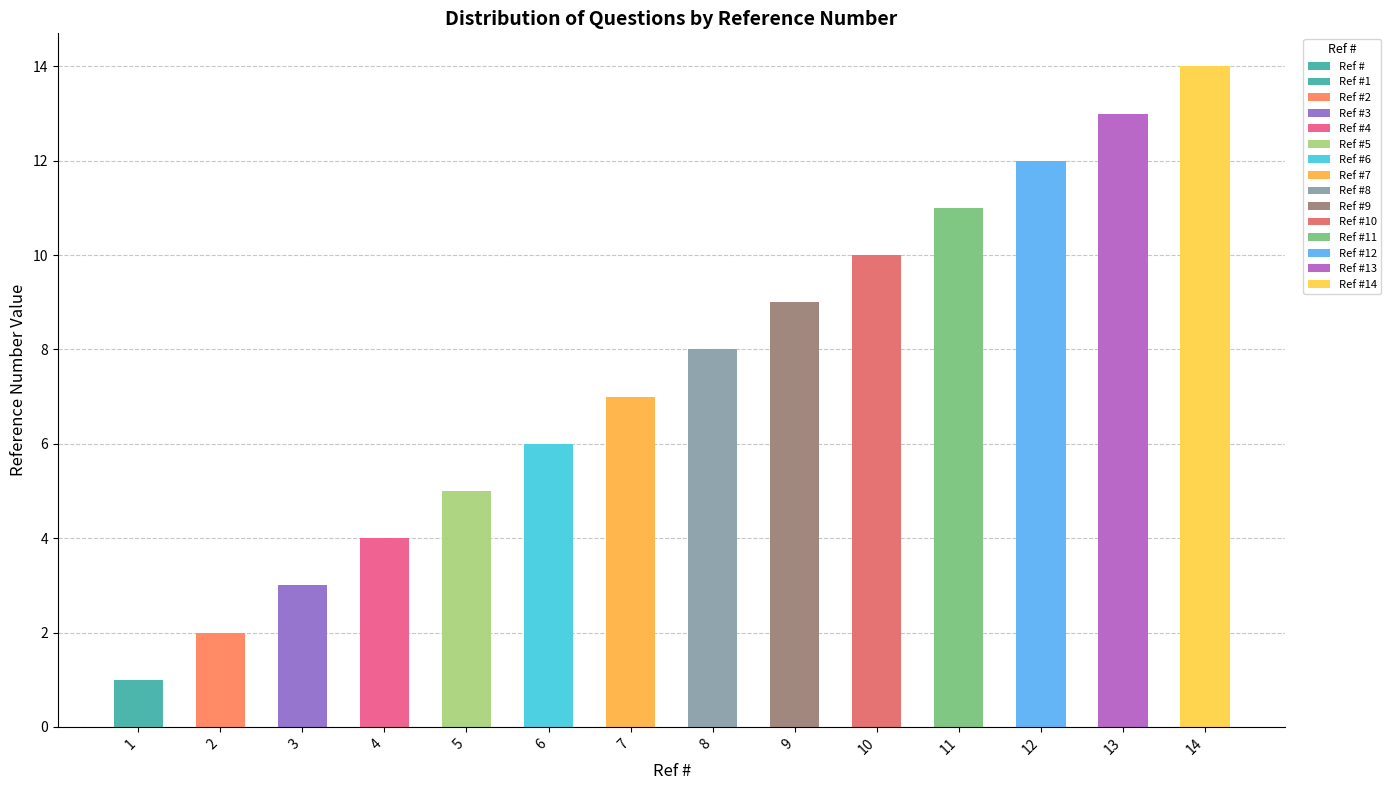

The chart shows a value of 9 at 9. True or false?

True